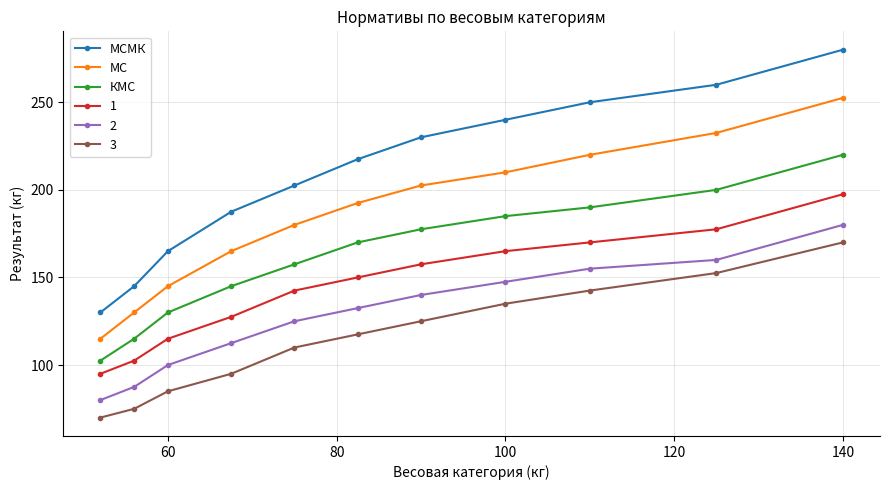

Rank the series by their maximum value, from lowest to highest.

3, 2, 1, КМС, МС, МСМК